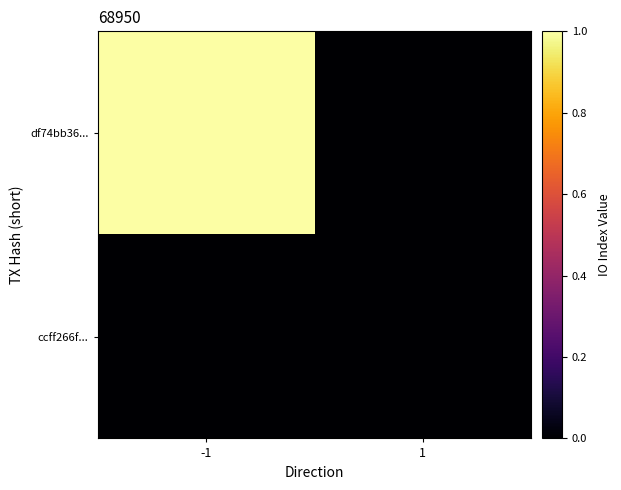

Which series changed the most between -1 and 1?

df74bb36...